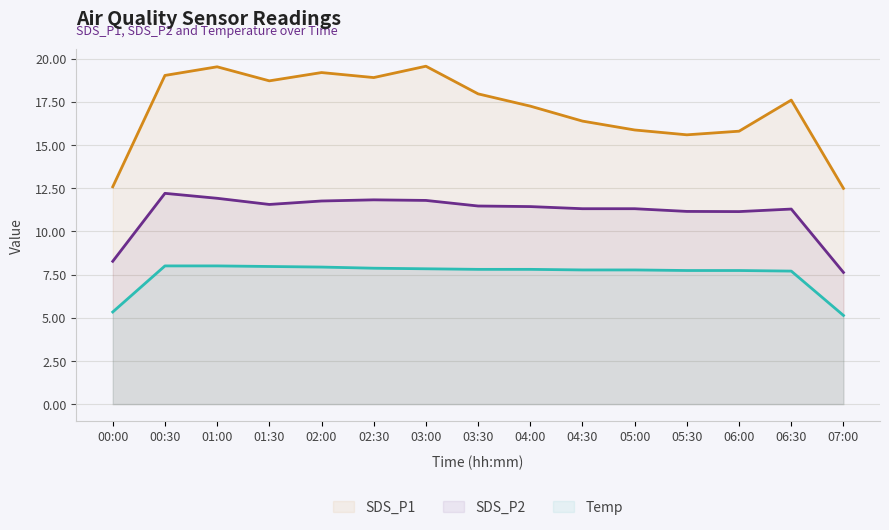

What are all the series names shown in the legend?

SDS_P1, SDS_P2, Temp